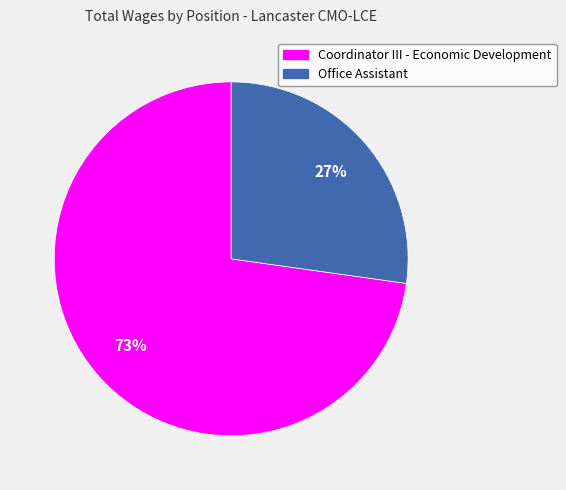

How many slices are in this pie chart?

2